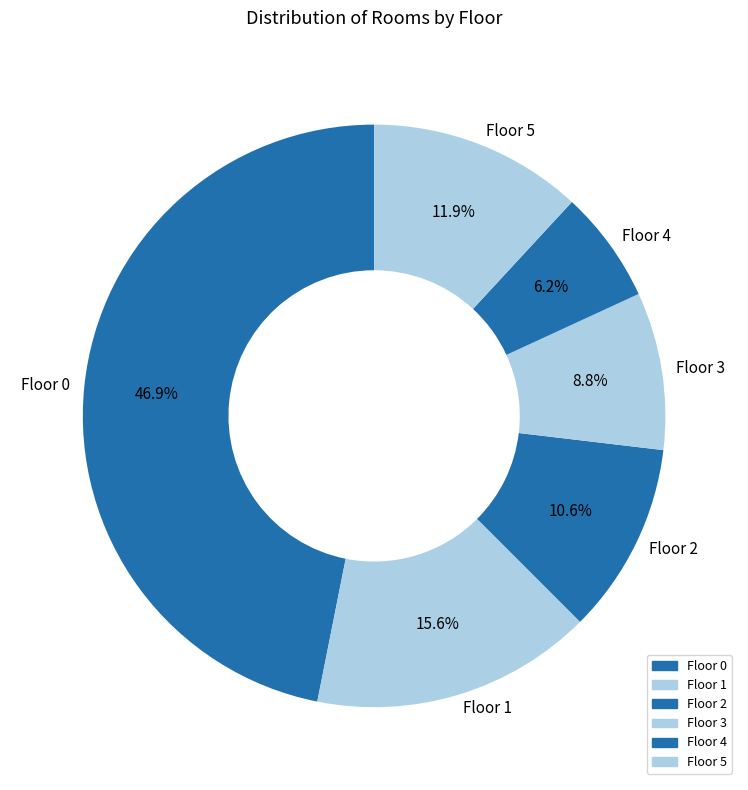

Which slice is the largest?

Floor 0